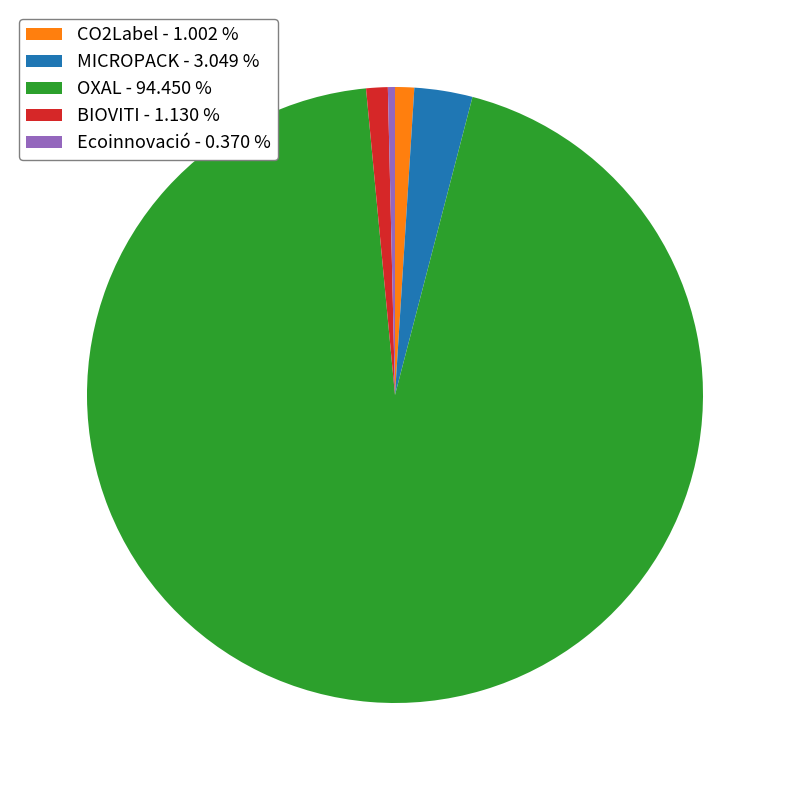

Count the number of slices in the pie.

5